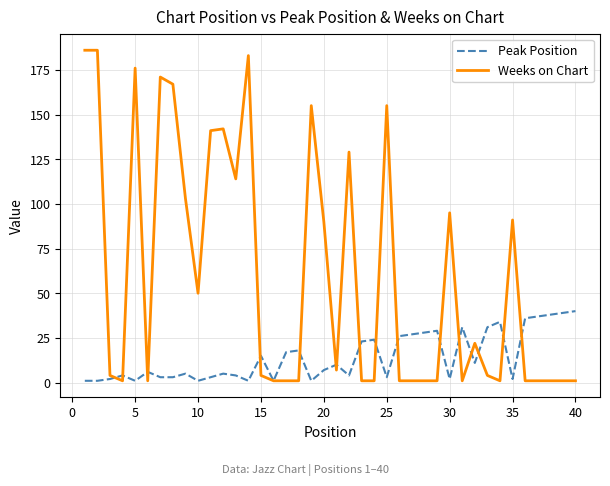

What is the average value of the Weeks on Chart series?

60